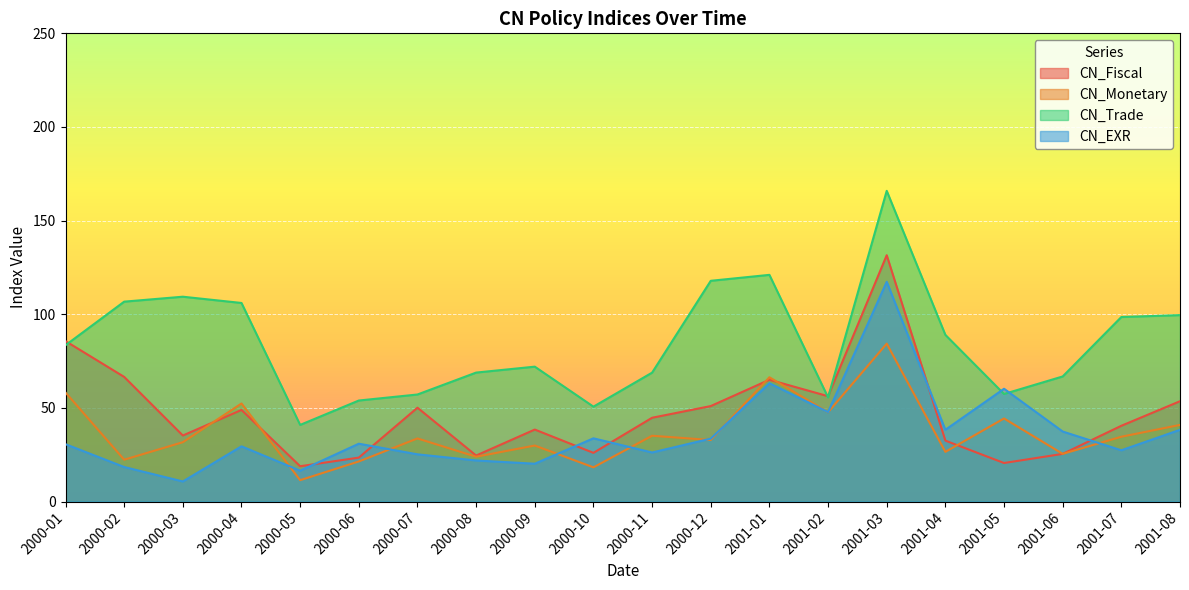

Reading right to left, what are all the values shown in this chart?

CN_Fiscal: 2001-08=53.6	2001-07=40.5	2001-06=25.5	2001-05=20.6	2001-04=32.6	2001-03=131.5	2001-02=56.3	2001-01=65.0	2000-12=51.0	2000-11=44.8	2000-10=26.0	2000-09=38.5	2000-08=24.6	2000-07=50.1	2000-06=23.5	2000-05=18.9	2000-04=48.9	2000-03=35.3	2000-02=66.6	2000-01=85.7
CN_Monetary: 2001-08=40.9	2001-07=34.6	2001-06=25.5	2001-05=44.4	2001-04=26.5	2001-03=84.3	2001-02=47.7	2001-01=66.4	2000-12=32.9	2000-11=35.2	2000-10=18.3	2000-09=29.9	2000-08=23.9	2000-07=33.7	2000-06=21.4	2000-05=11.4	2000-04=52.4	2000-03=31.7	2000-02=22.4	2000-01=58.2
CN_Trade: 2001-08=99.6	2001-07=98.5	2001-06=66.8	2001-05=57.5	2001-04=89.0	2001-03=165.9	2001-02=55.6	2001-01=121.0	2000-12=117.9	2000-11=68.8	2000-10=50.7	2000-09=72.0	2000-08=68.9	2000-07=57.2	2000-06=54.0	2000-05=40.9	2000-04=106.0	2000-03=109.4	2000-02=106.7	2000-01=83.5
CN_EXR: 2001-08=38.3	2001-07=27.4	2001-06=37.4	2001-05=60.2	2001-04=38.3	2001-03=117.3	2001-02=47.8	2001-01=63.2	2000-12=33.6	2000-11=26.2	2000-10=33.8	2000-09=20.2	2000-08=22.0	2000-07=25.2	2000-06=30.9	2000-05=16.5	2000-04=29.5	2000-03=10.7	2000-02=18.5	2000-01=30.6